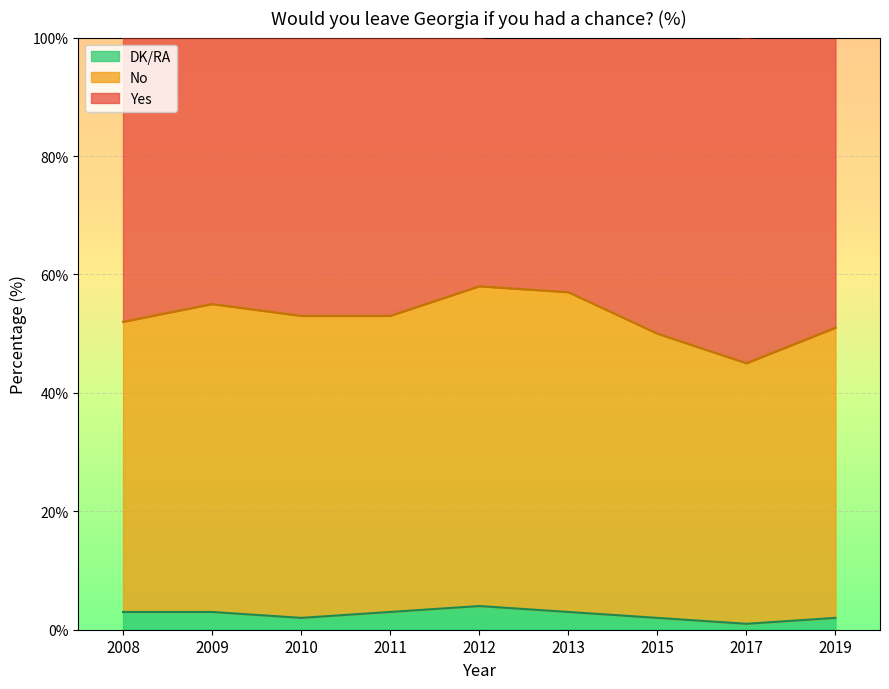

What is the highest value of the DK/RA series?

4